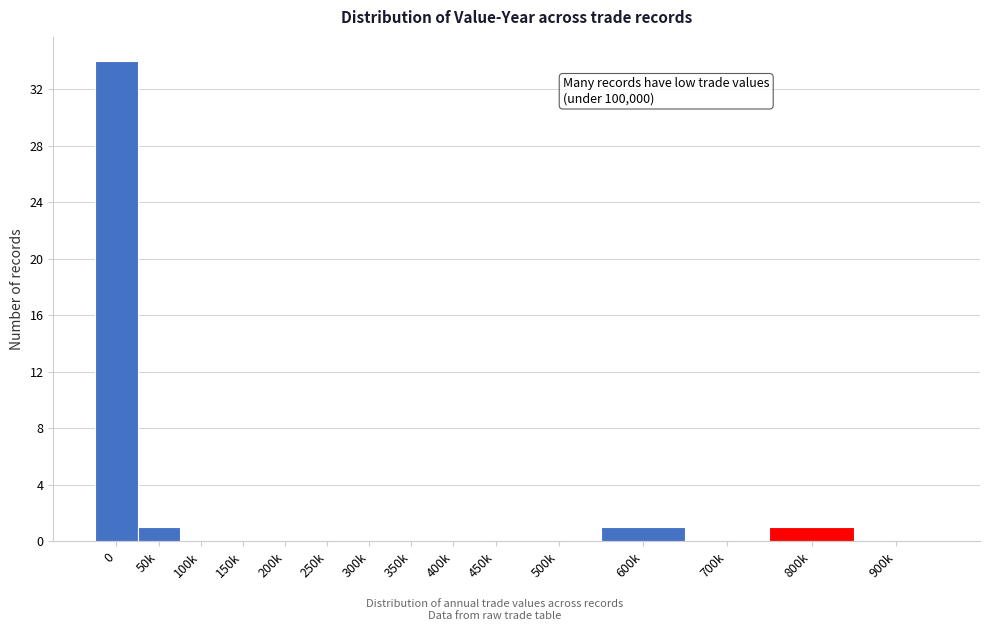

Reading left to right, extract all data points from this chart.

0=34	50k=1	100k=0	150k=0	200k=0	250k=0	300k=0	350k=0	400k=0	450k=0	500k=0	600k=1	700k=0	800k=1	900k=0